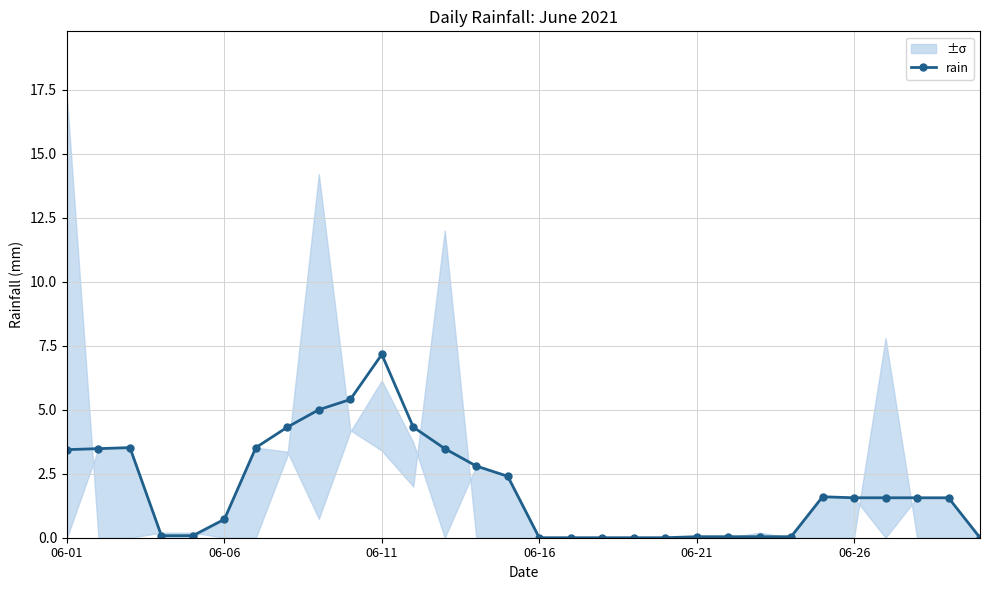

True or false: rain has a value of 0.7 at 06-06.

True